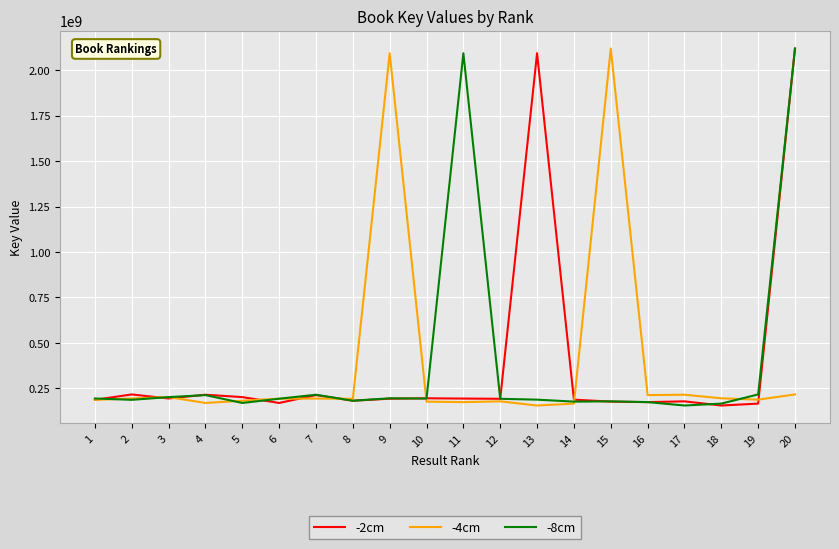

What is the spread (max minus min) of values at 8?

10630669